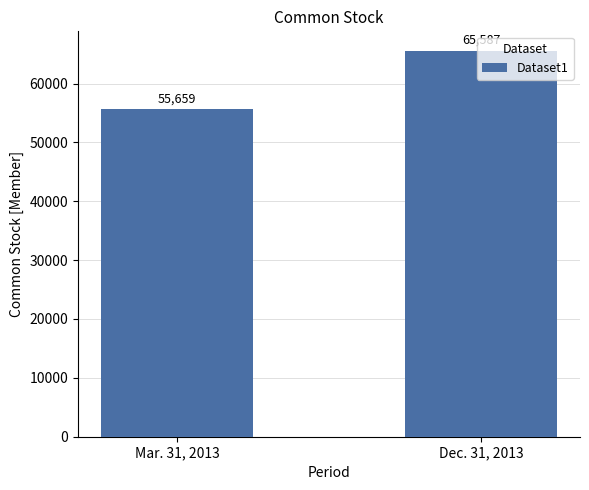

What is the label of the 2nd bar from the right?

Mar. 31, 2013